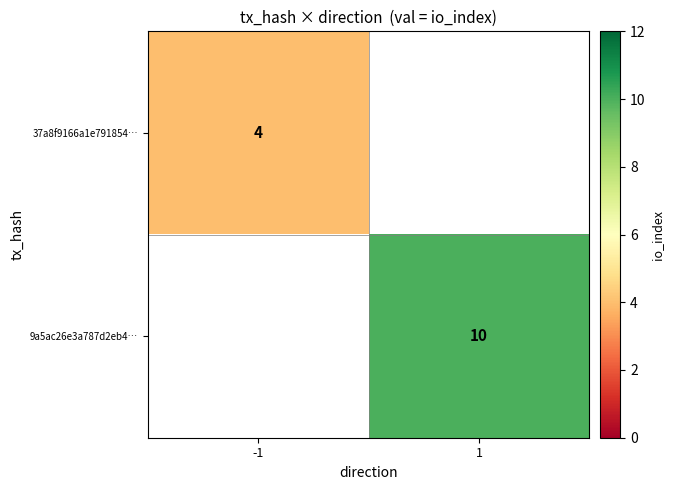

Is it true that 37a8f9166a1e791854… equals 4 at -1?

True